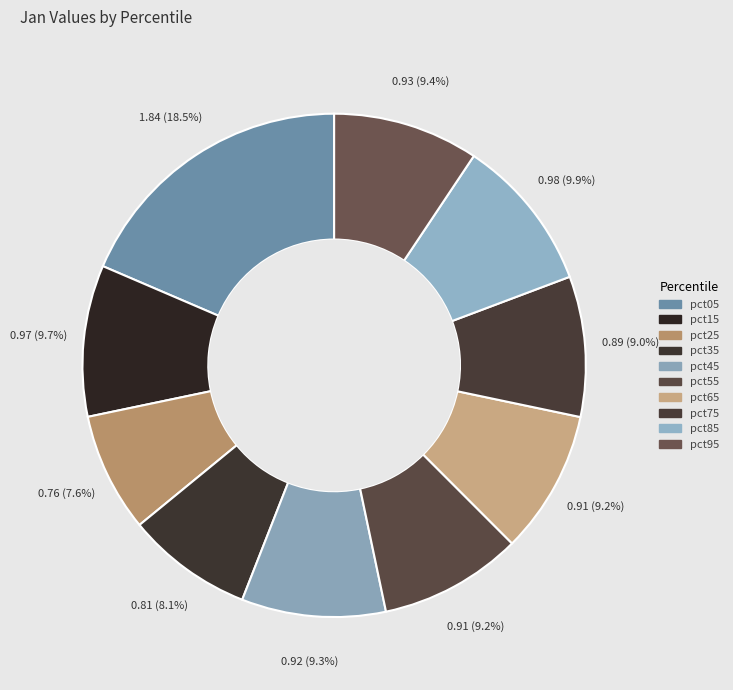

The pct45 slice represents 1% of the pie. True or false?

False